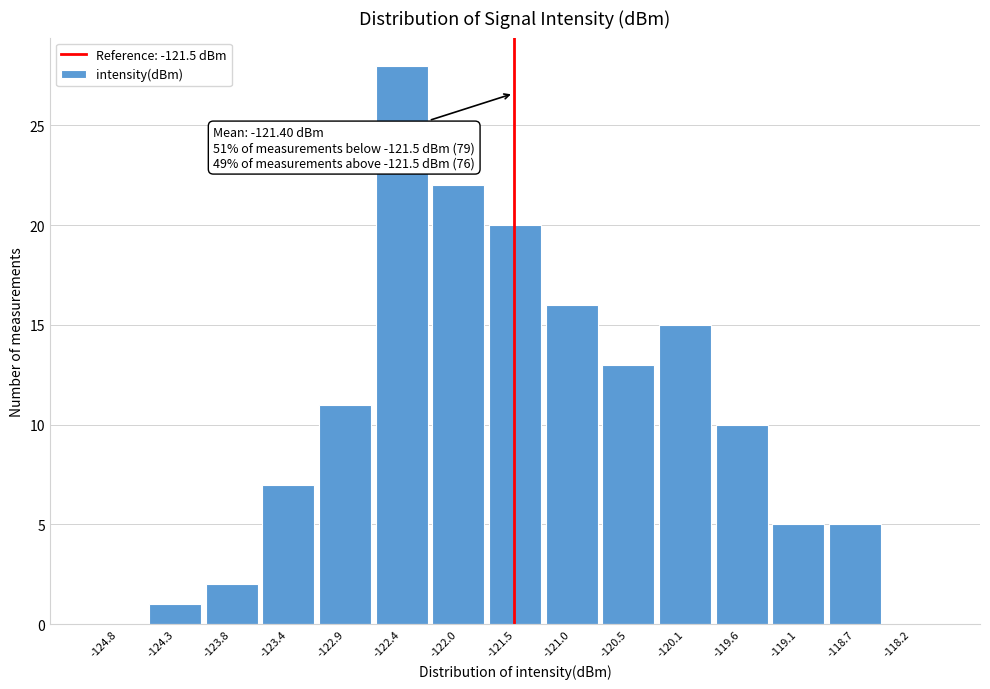

Over which range of the x-axis is the bar tallest?

-122.65 to -122.20